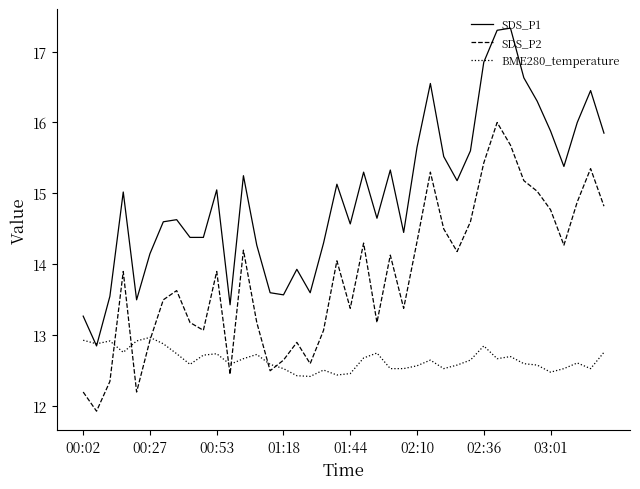

How many lines are shown in the chart?

3